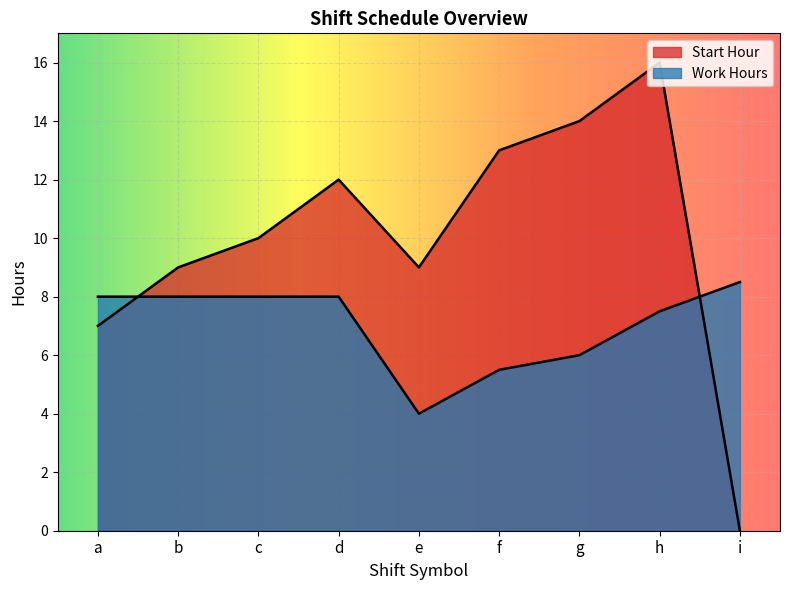

Count the number of data series in this chart.

2